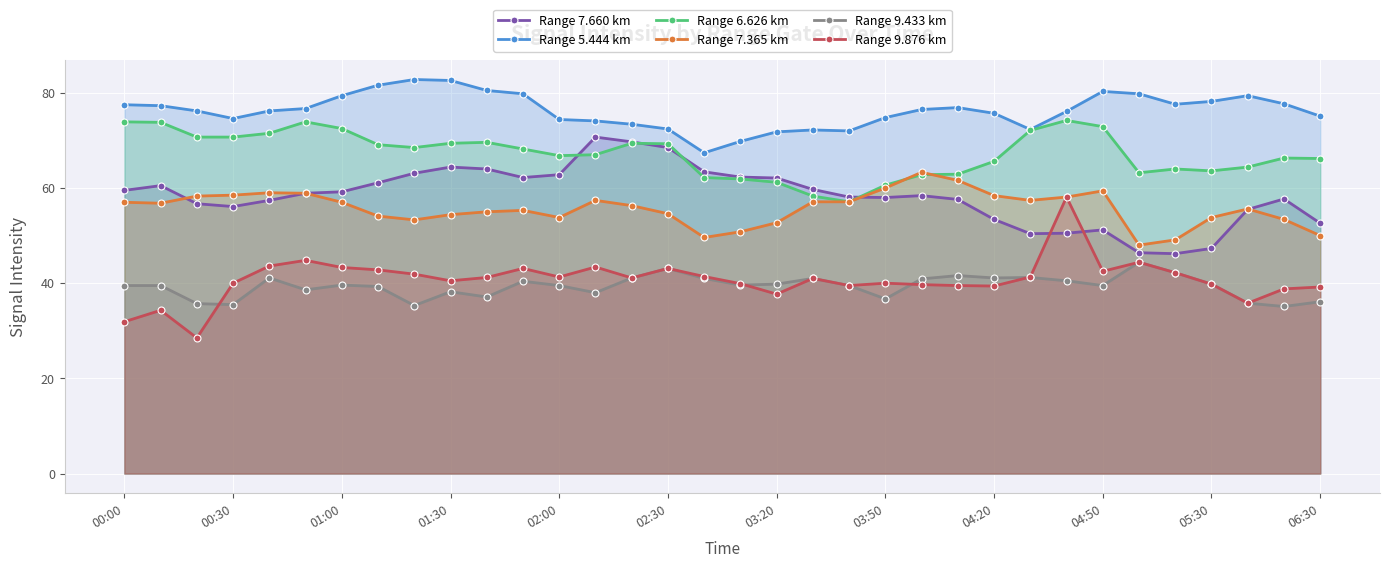

What is the smallest value displayed?

28.5